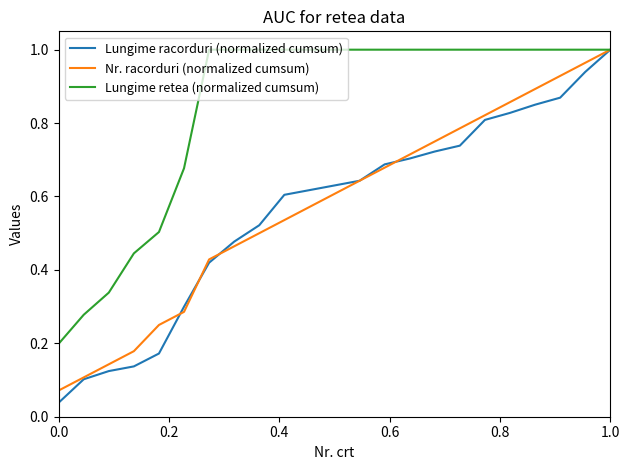

Which series has the largest total across all categories?

Lungime retea (normalized cumsum)